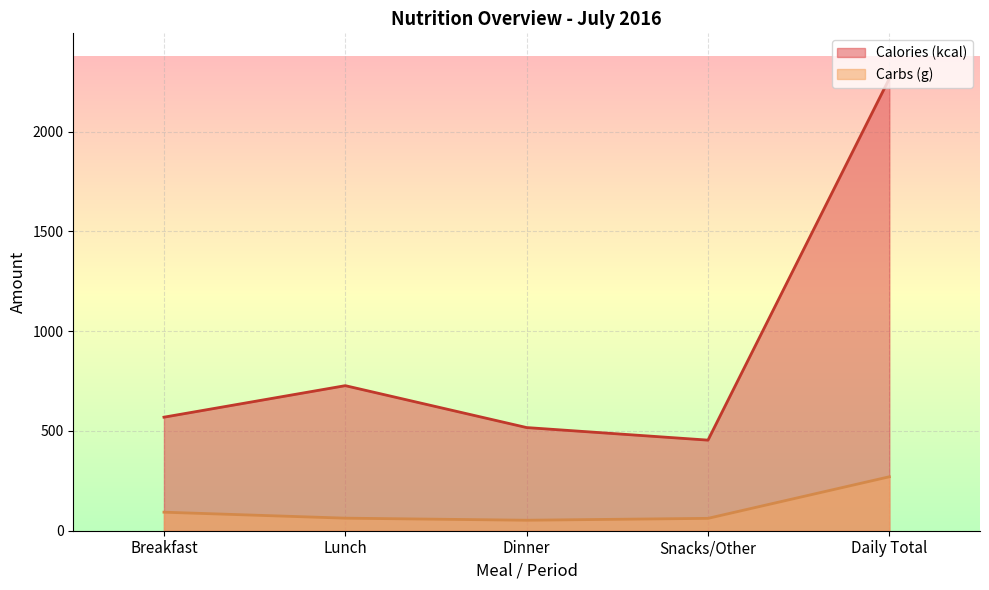

What is the sum of all Calories (kcal) values?

4533.0